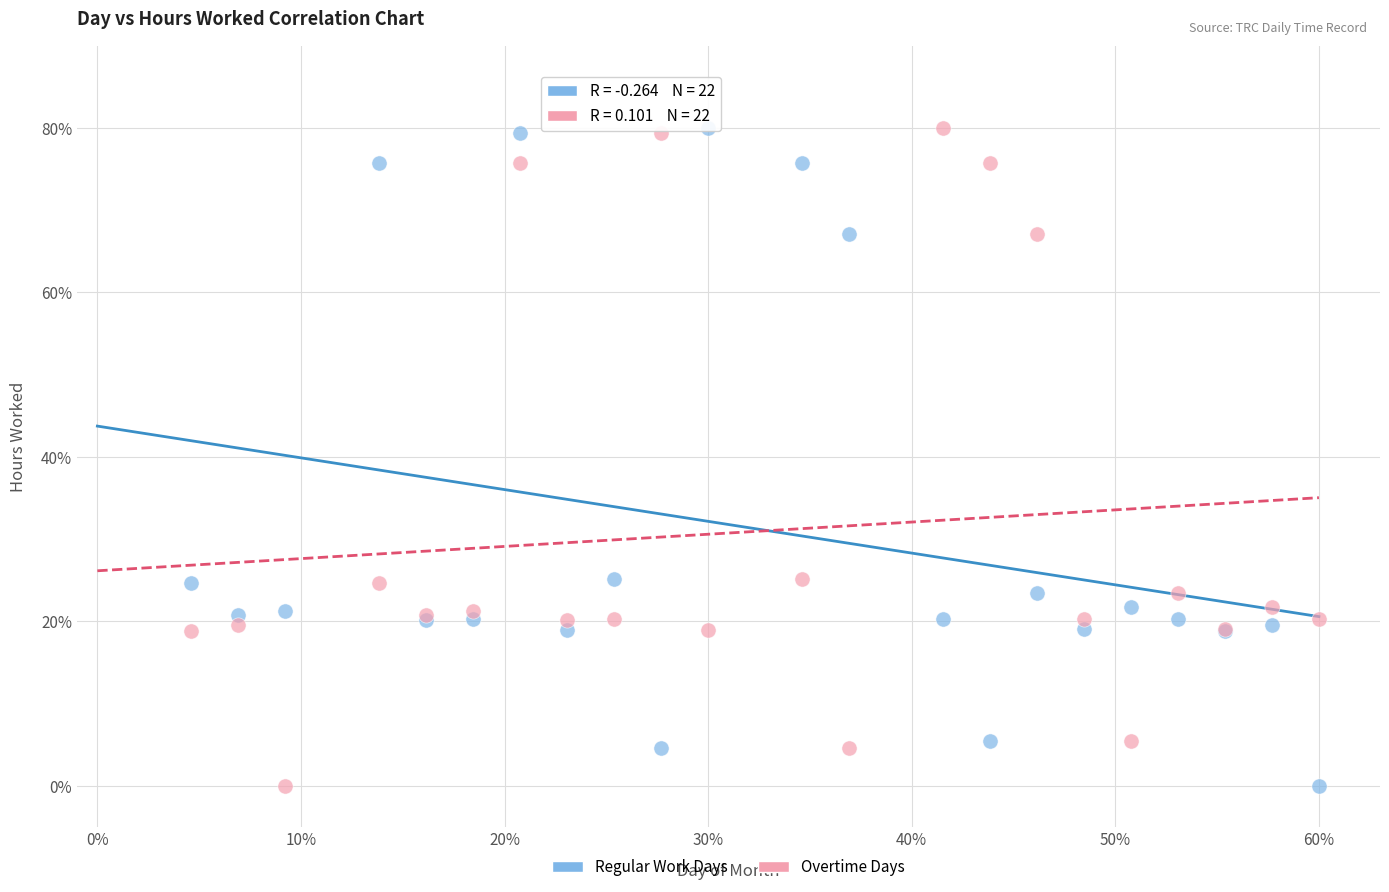

What are all the series names shown in the legend?

Regular Work Days, Overtime Days